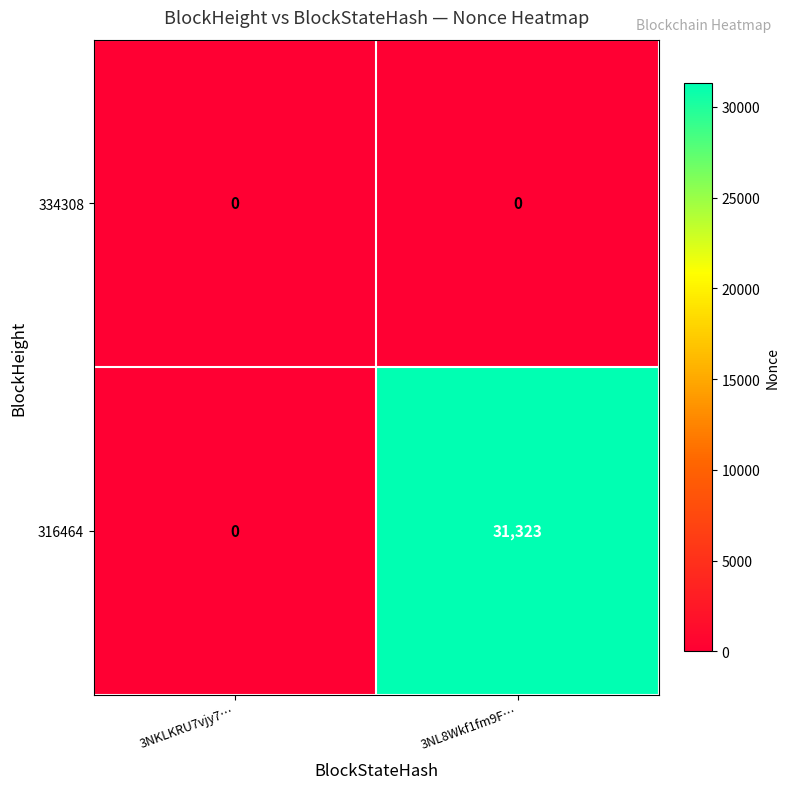

What is the sum of the 316464 values at 3NKLKRU7vjy7… and 3NL8Wkf1fm9F…?

31323